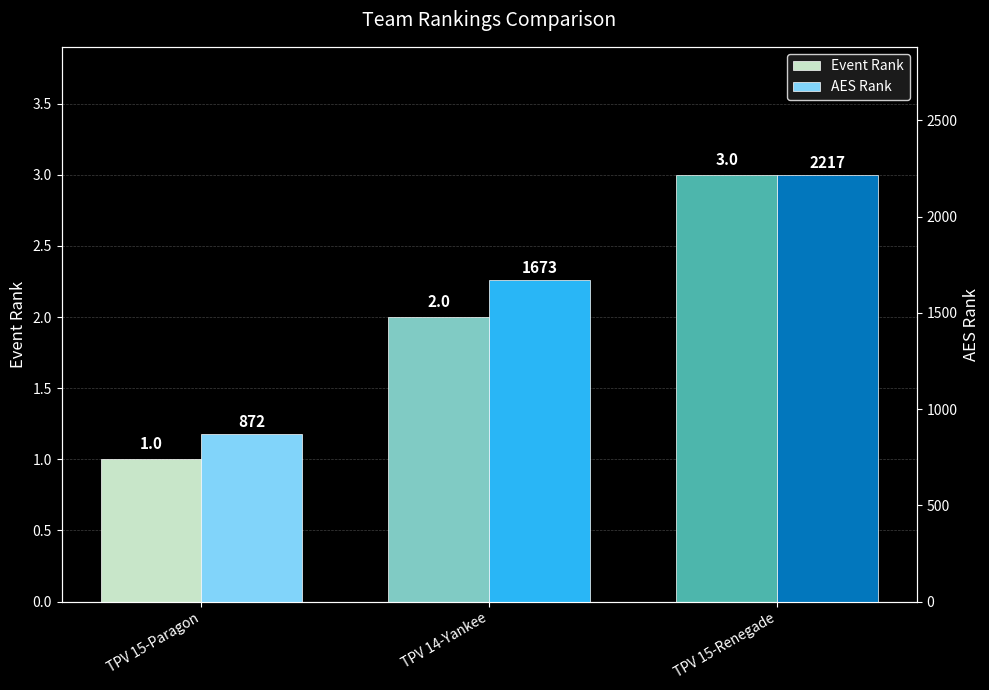

At which category is the sum across all series the highest?

TPV 15-Renegade